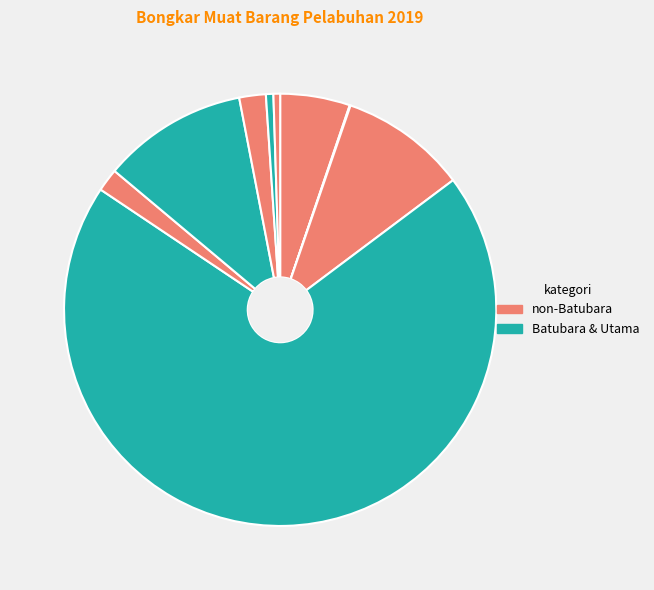

How many segments does this pie chart have?

9